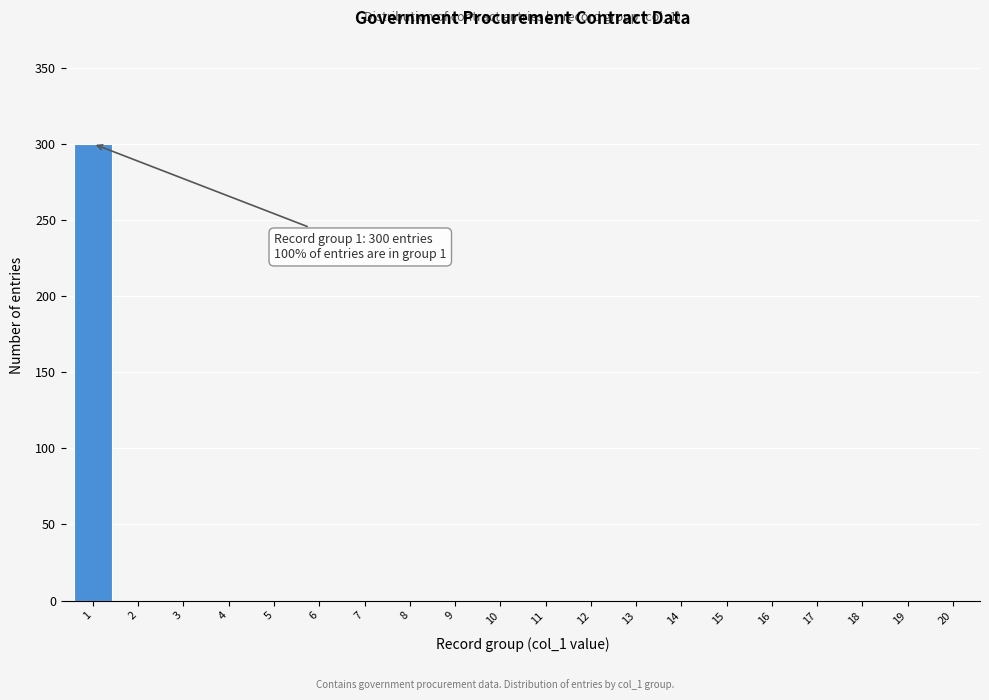

Reading left to right, extract all data points from this chart.

1=300	2=0	3=0	4=0	5=0	6=0	7=0	8=0	9=0	10=0	11=0	12=0	13=0	14=0	15=0	16=0	17=0	18=0	19=0	20=0